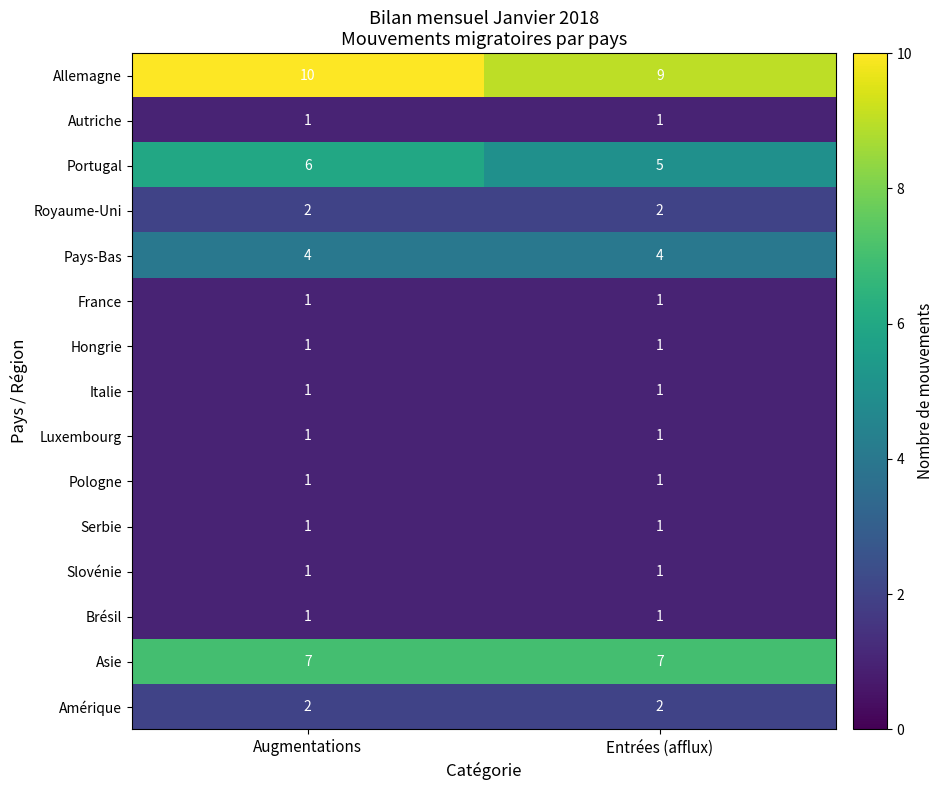

What is the maximum value shown in the chart?

10